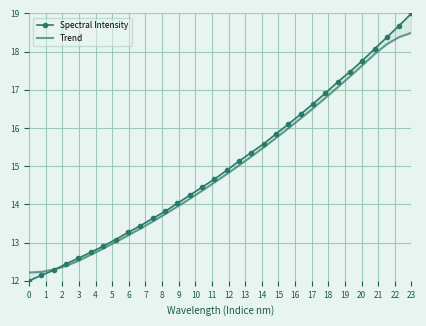

What is the minimum value for Spectral Intensity?

12.0